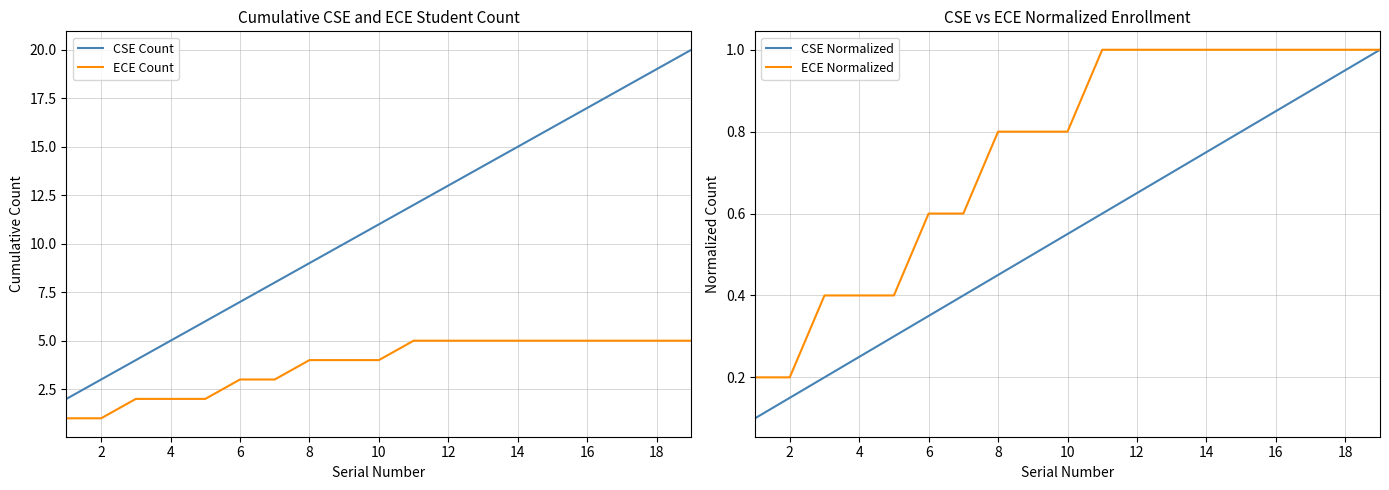

Reading left to right, what are all the values shown in this chart?

CSE Count: 2.0	3.0	4.0	5.0	6.0	7.0	8.0	9.0	10.0	11.0	12.0	13.0	14.0	15.0	16.0	17.0	18.0	19.0	20.0
ECE Count: 1.0	1.0	2.0	2.0	2.0	3.0	3.0	4.0	4.0	4.0	5.0	5.0	5.0	5.0	5.0	5.0	5.0	5.0	5.0
CSE Normalized: 0.1	0.1	0.2	0.2	0.3	0.3	0.4	0.5	0.5	0.6	0.6	0.7	0.7	0.8	0.8	0.8	0.9	0.9	1.0
ECE Normalized: 0.2	0.2	0.4	0.4	0.4	0.6	0.6	0.8	0.8	0.8	1.0	1.0	1.0	1.0	1.0	1.0	1.0	1.0	1.0